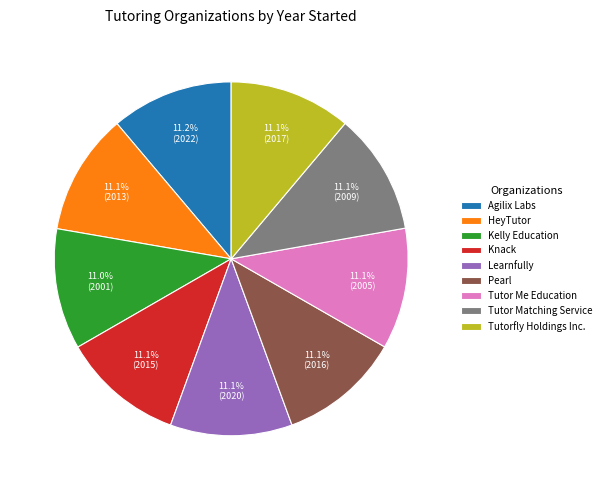

What is the ratio of the value at HeyTutor to the value at Tutor Me Education?

1.0